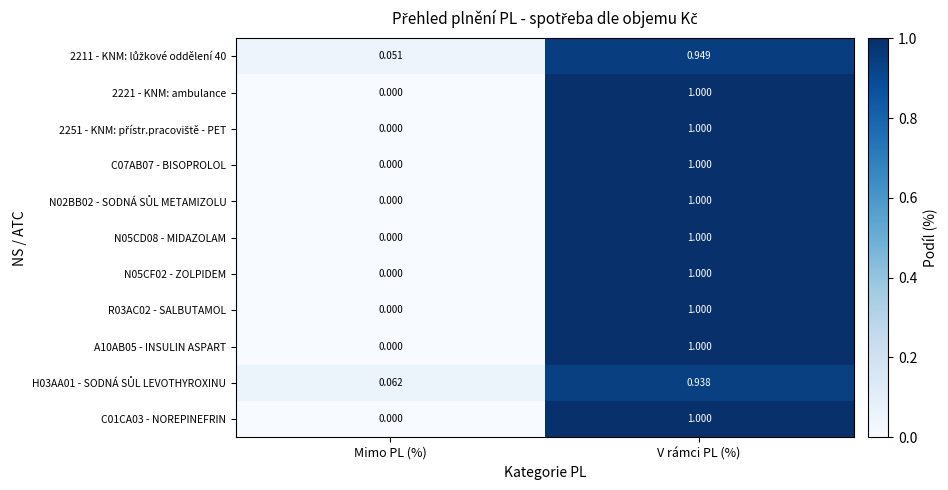

Which category has the lowest value across all series?

Mimo PL (%)